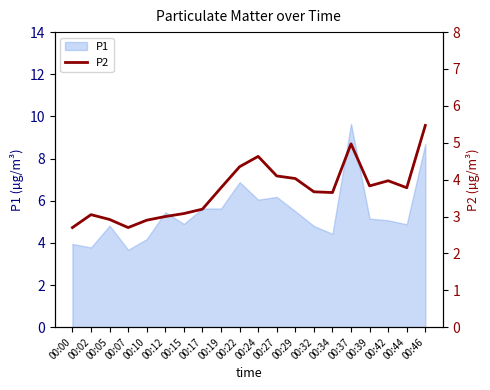

Which category has the highest value in the P1 series?

00:37